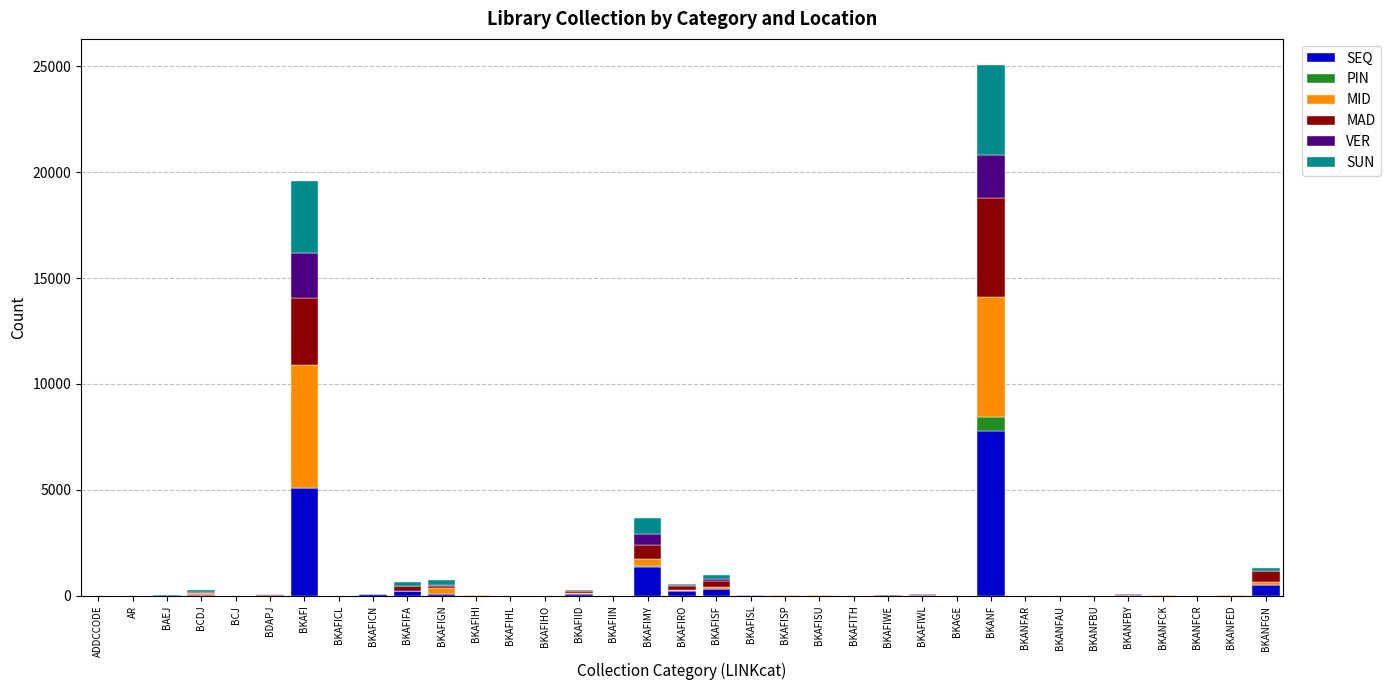

At which category is the sum across all series the highest?

BKANF